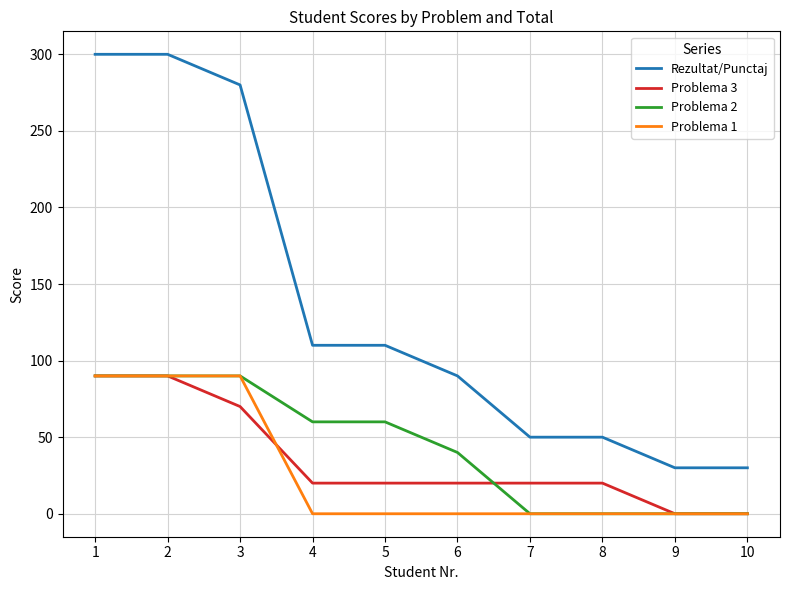

Reading right to left, list all the values displayed in this chart.

Rezultat/Punctaj: 30	30	50	50	90	110	110	280	300	300
Problema 3: 0	0	20	20	20	20	20	70	90	90
Problema 2: 0	0	0	0	40	60	60	90	90	90
Problema 1: 0	0	0	0	0	0	0	90	90	90